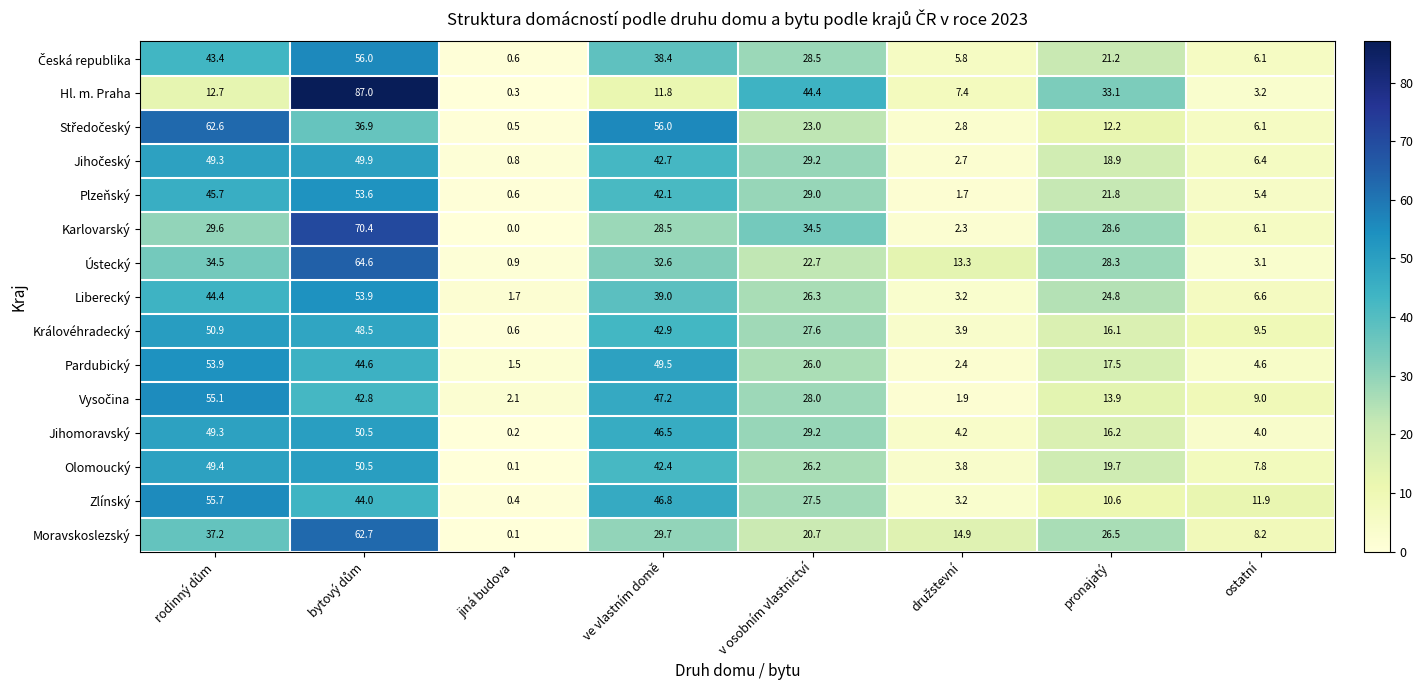

What value does the Liberecký series have at ve vlastním domě?

39.0